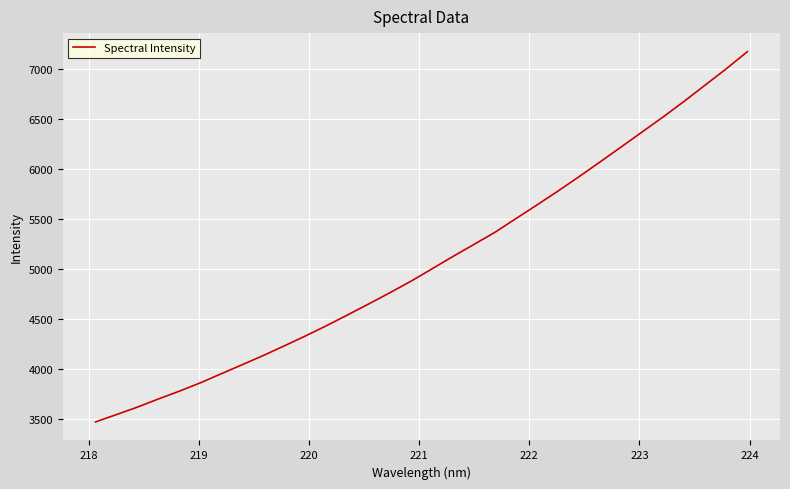

What is the greatest value displayed?

7170.0